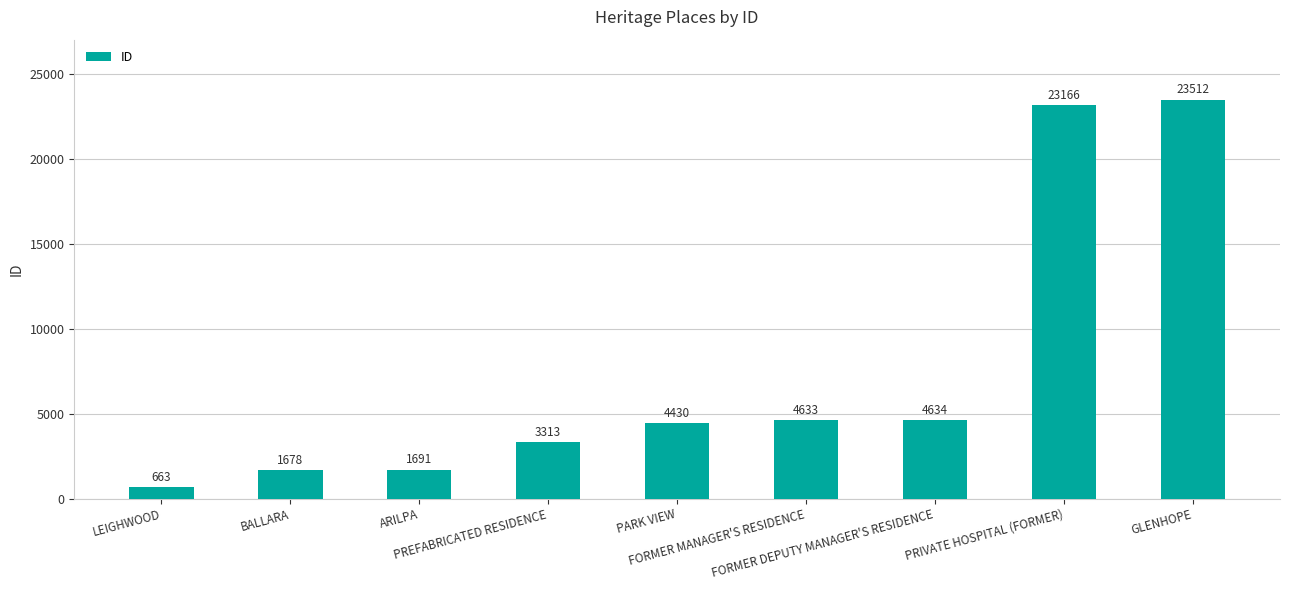

What is the greatest value displayed?

23512